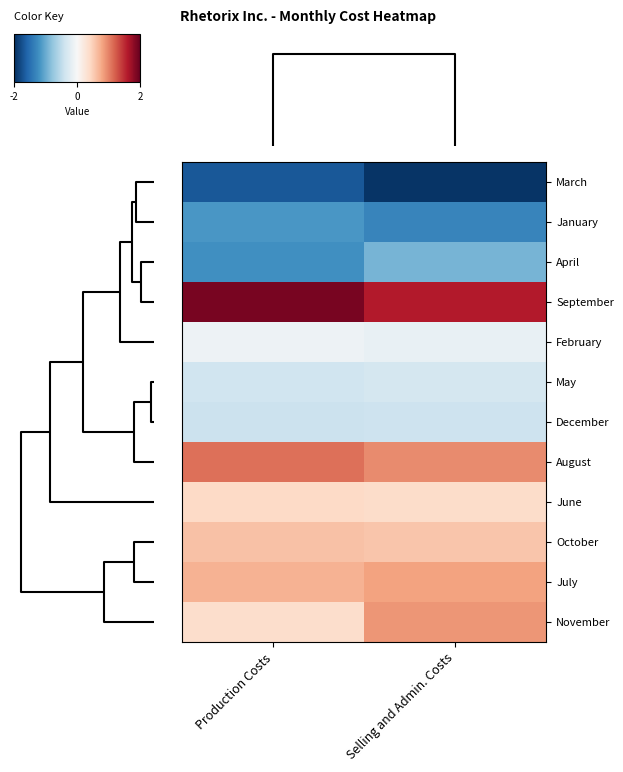

Which series has the largest total across all categories?

September